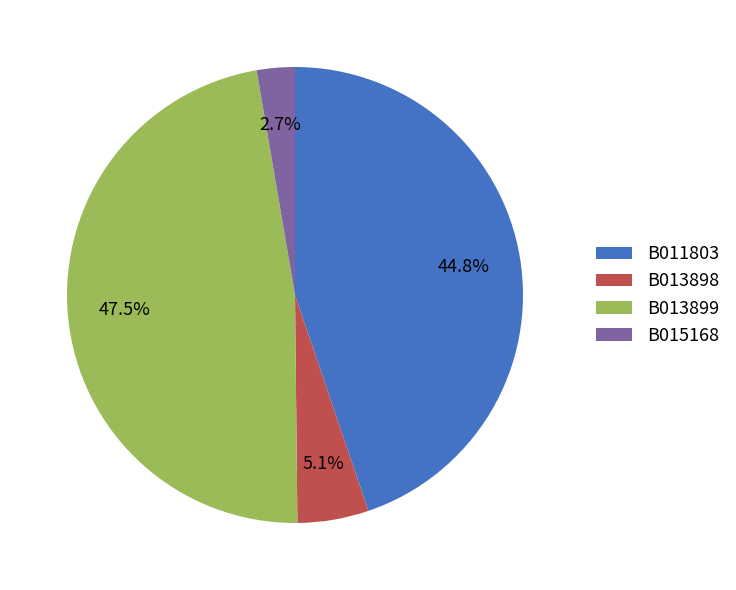

What is the largest slice in the pie chart?

B013899